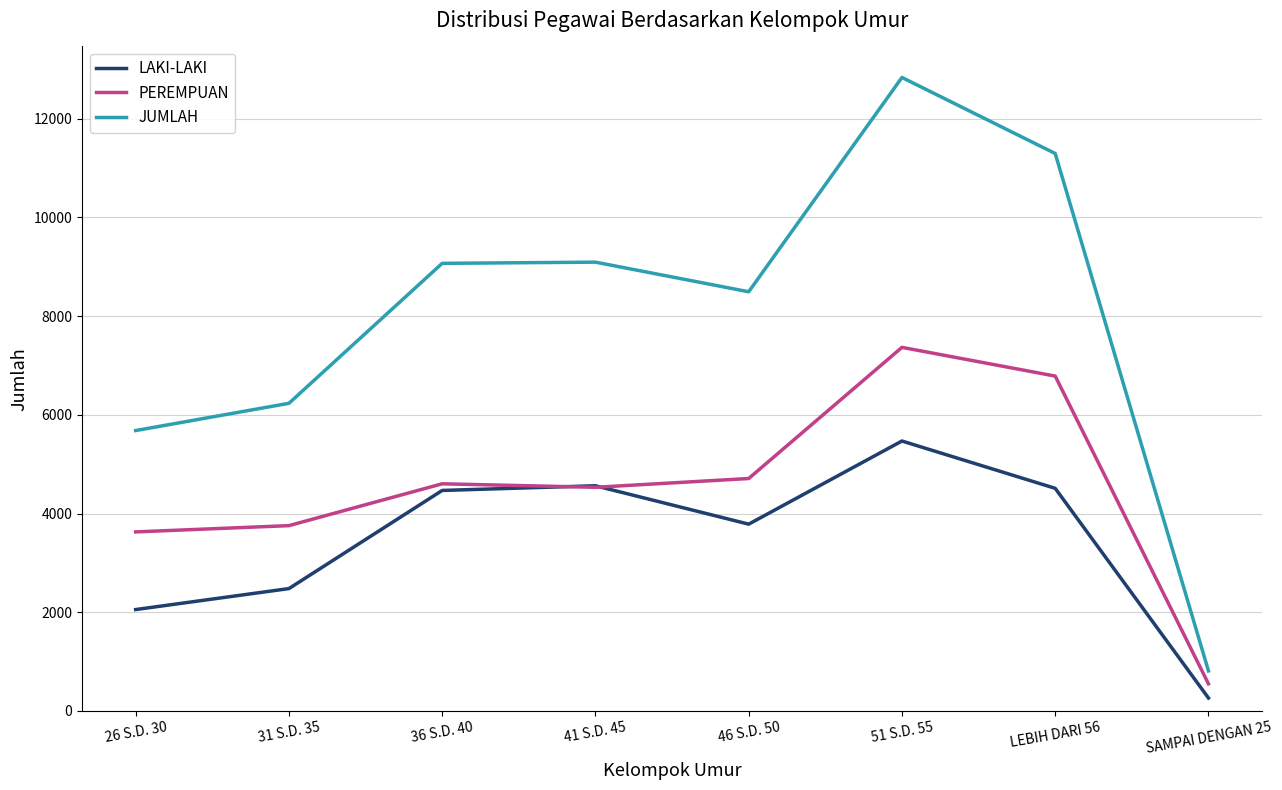

What are all the series names shown in the legend?

LAKI-LAKI, PEREMPUAN, JUMLAH